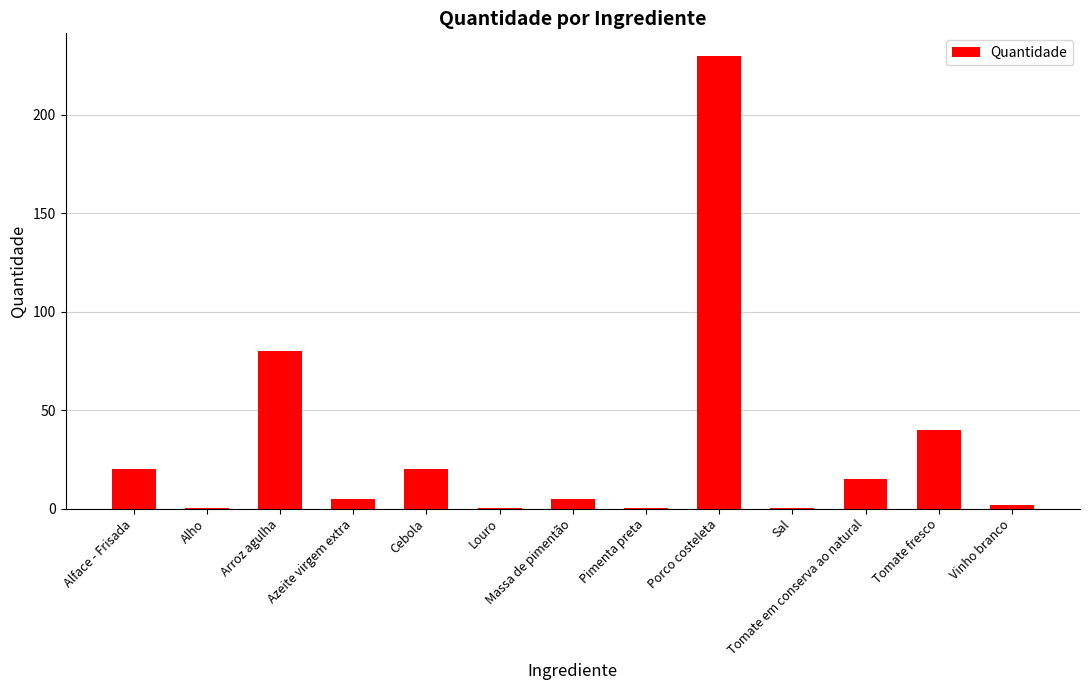

True or false: the data shows 20.0 at Alface - Frisada.

True